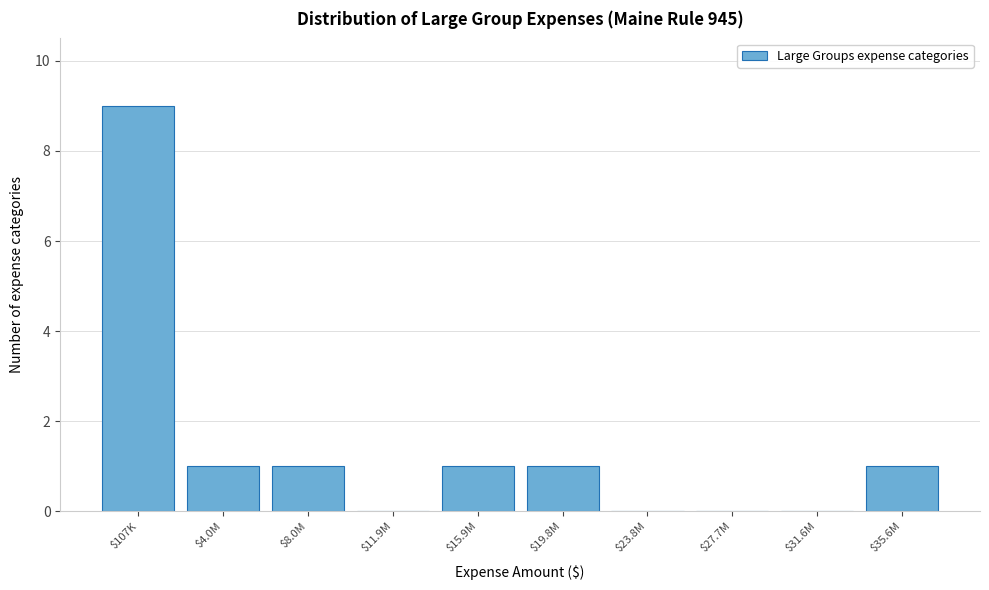

What is the approximate value at $107K?

9